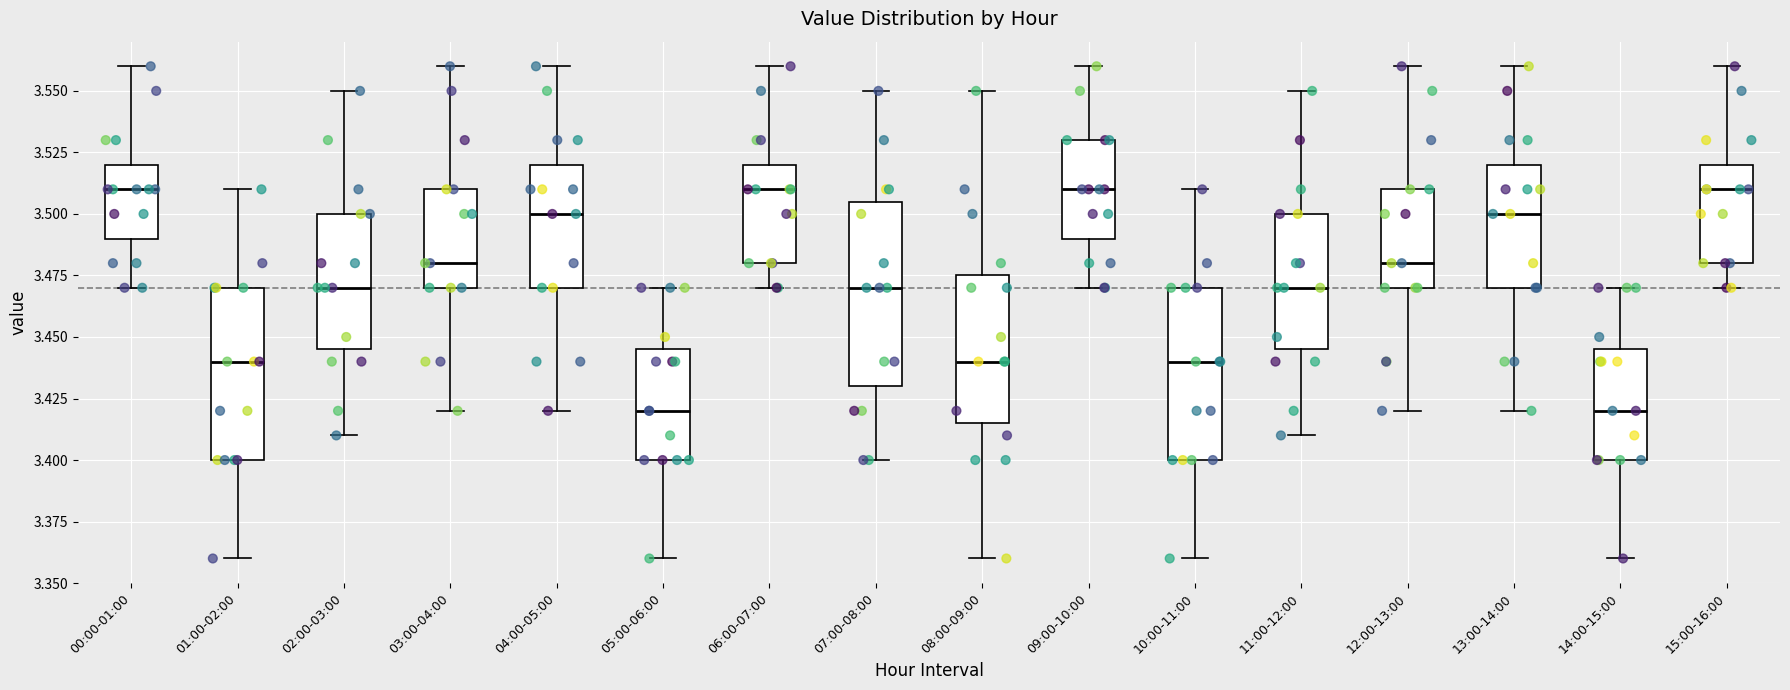

Where is the upper edge of the box for 01:00-02:00 on the y-axis? The values are not printed on the chart, so give them approximately, as read against the axis.

3.470